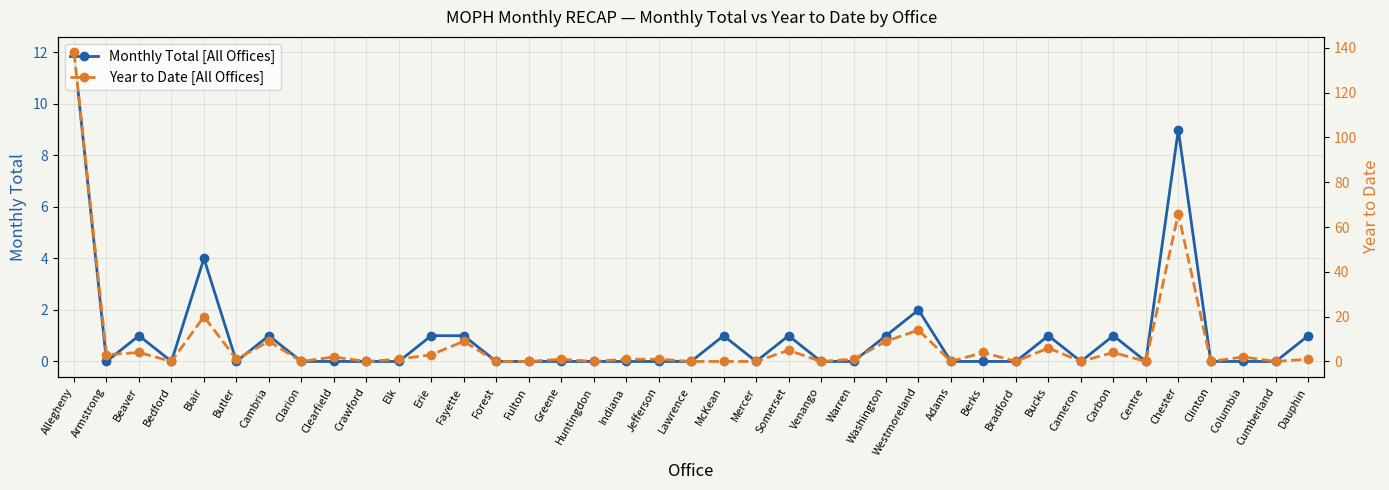

Which series has the widest spread of values?

Year to Date [All Offices]